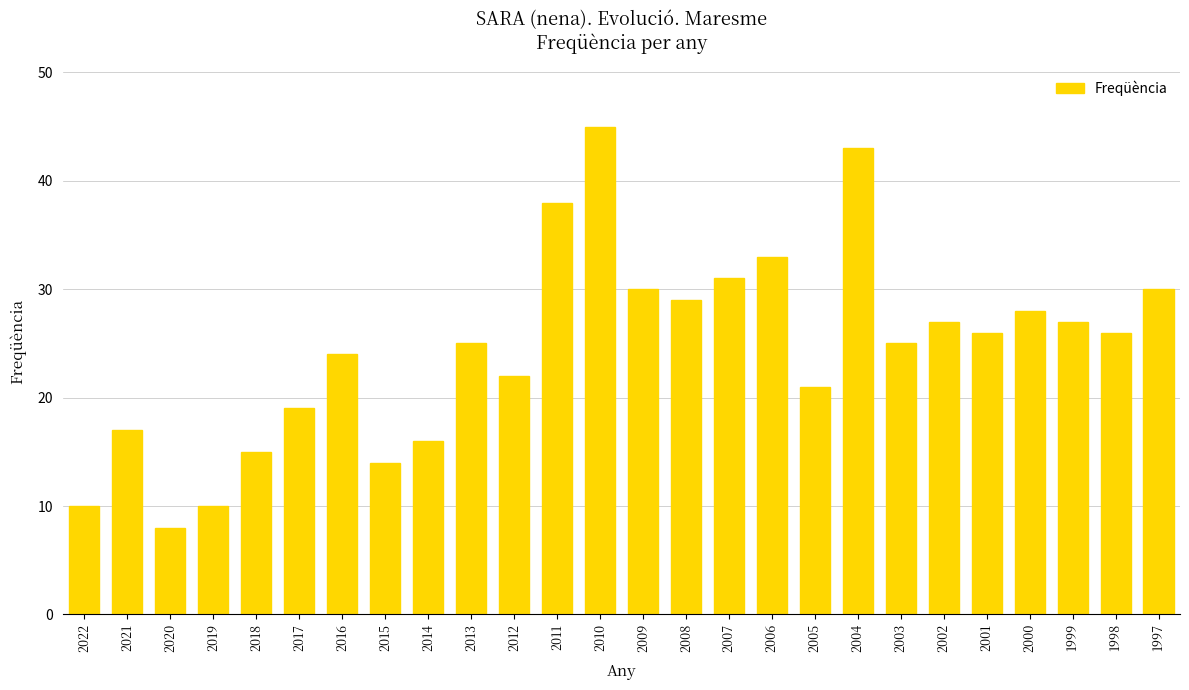

What is the change in value from 2019 to 2001?

+16